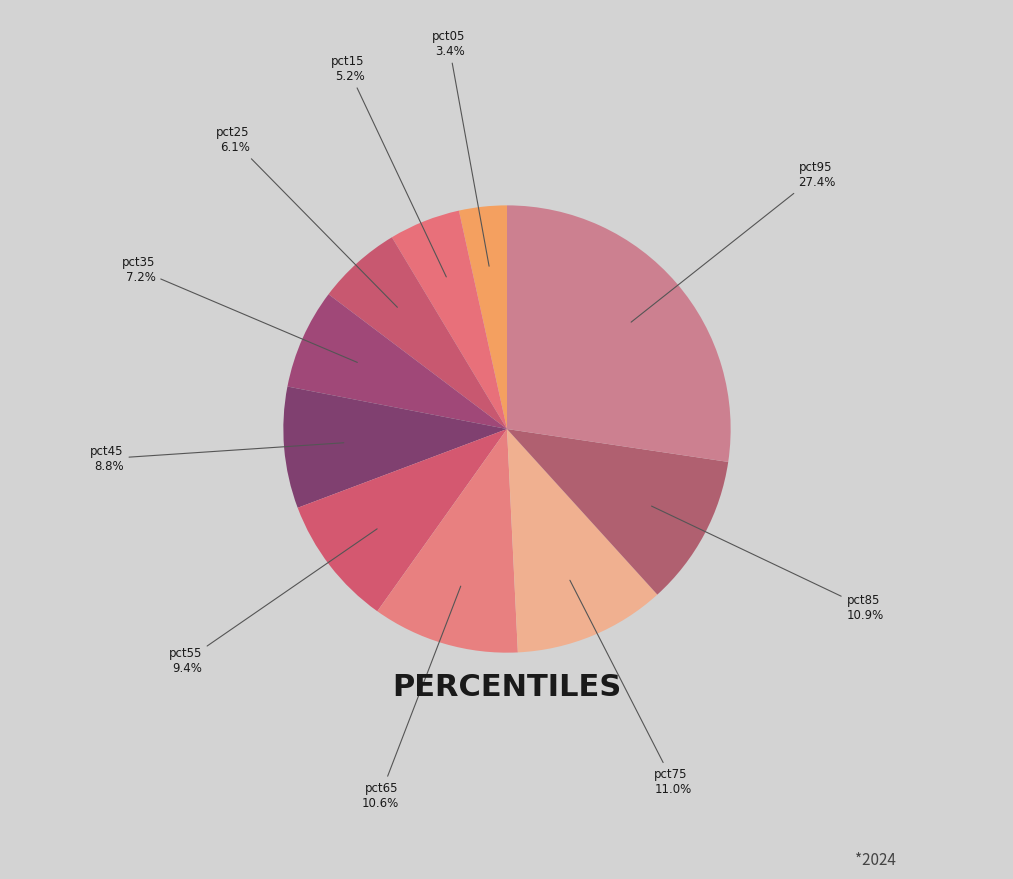

To the nearest percent, what is the difference between the largest and smallest slice percentages?

24%